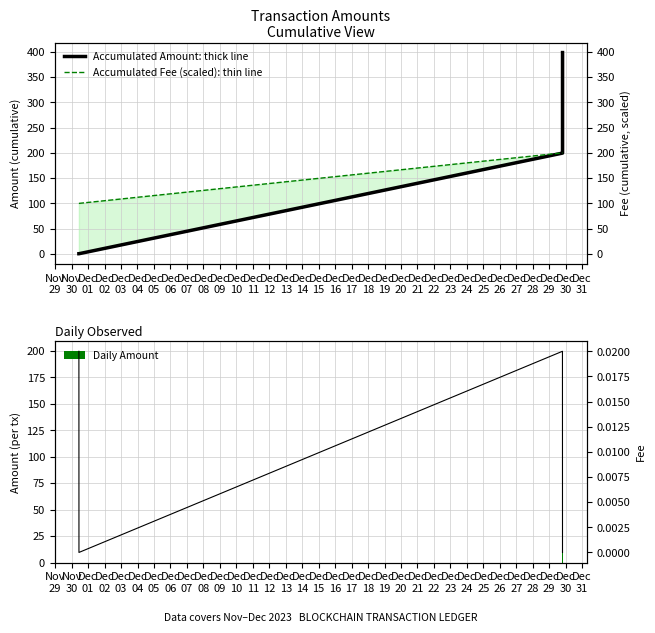

What is the maximum value for Daily Amount?

199.3